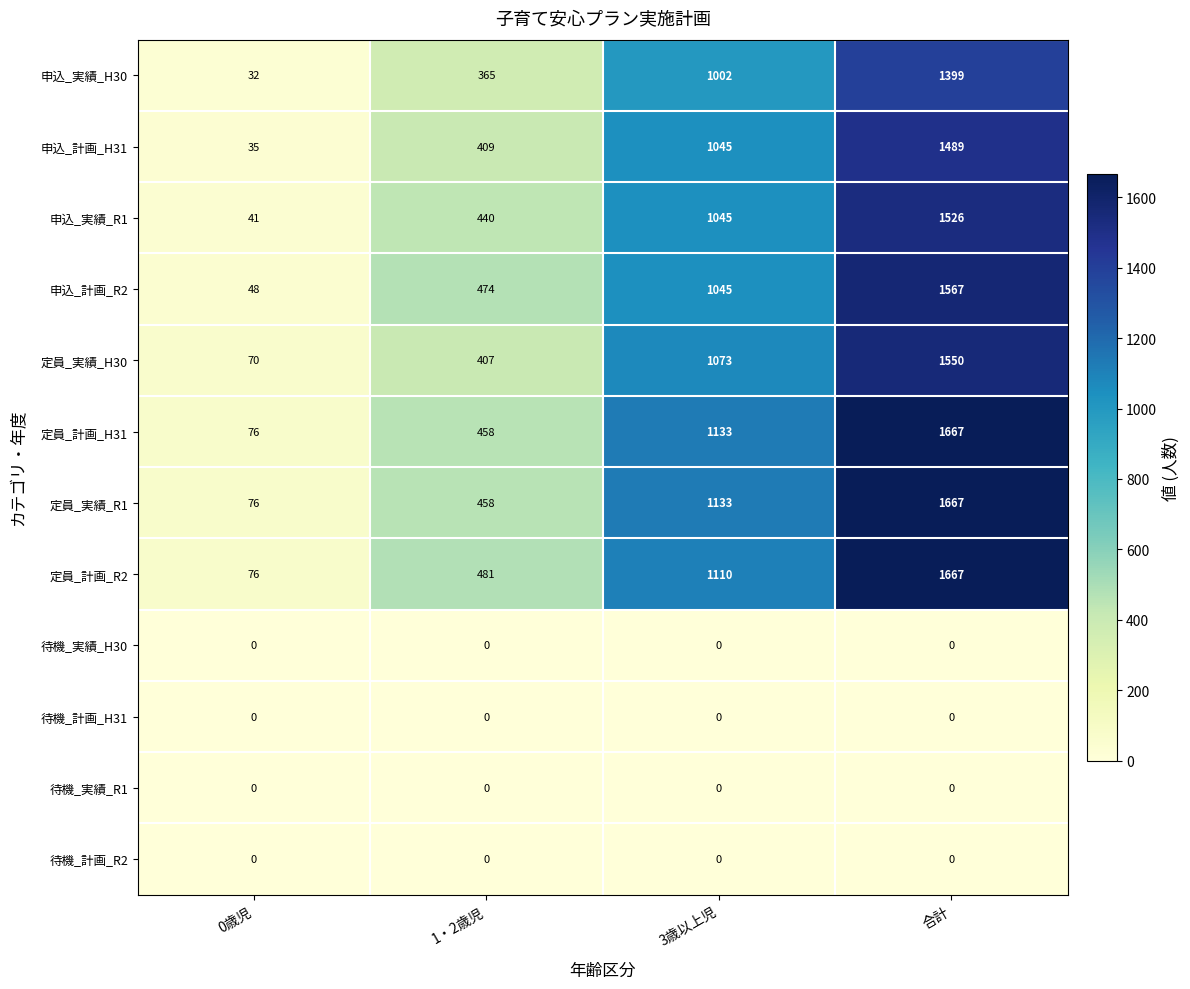

Rank the categories by 申込_計画_H31 value from lowest to highest.

0歳児, 1・2歳児, 3歳以上児, 合計